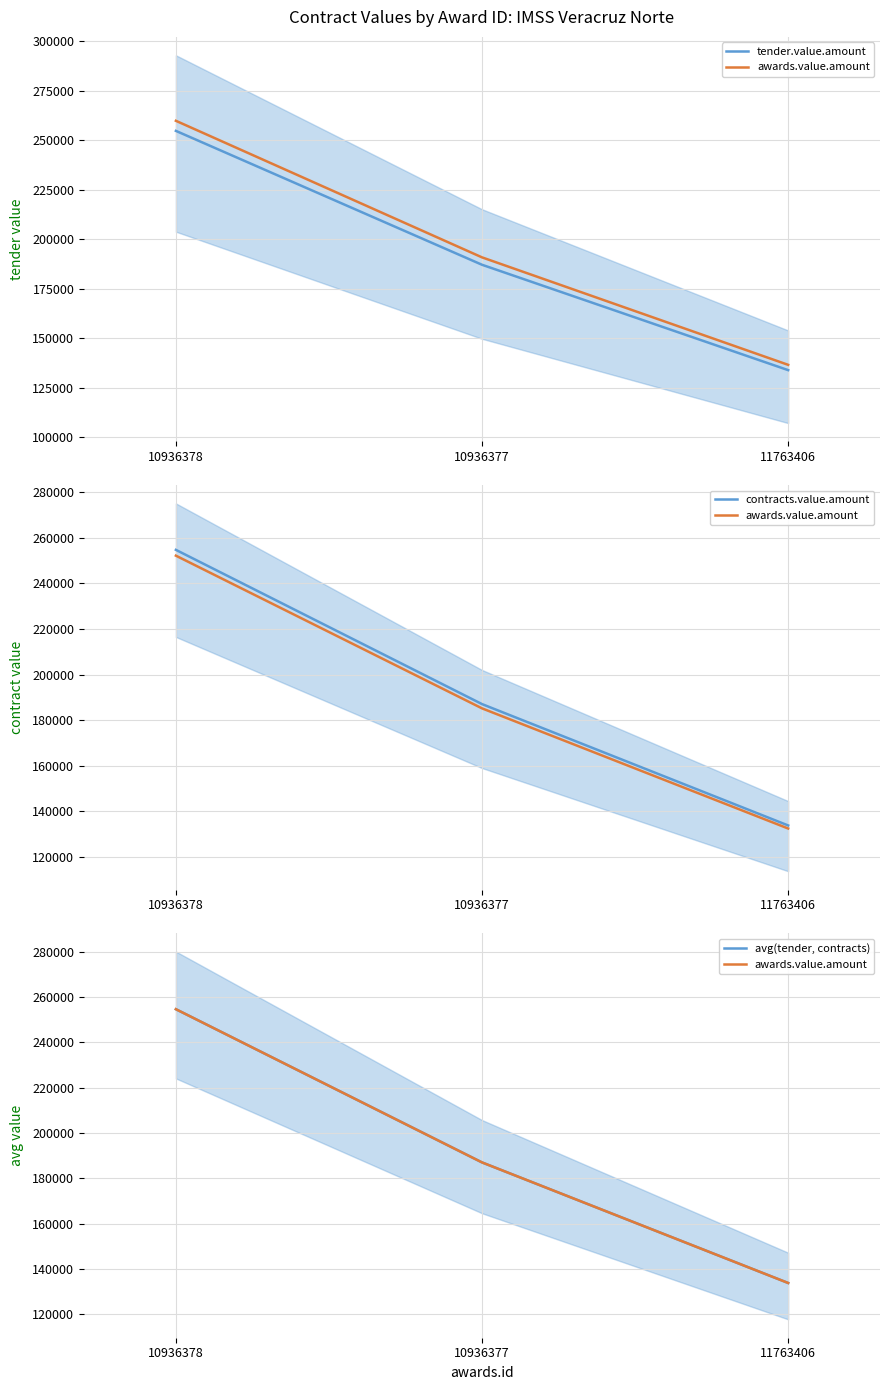

Where is contracts.value.amount nearest to the value 194245?

10936377